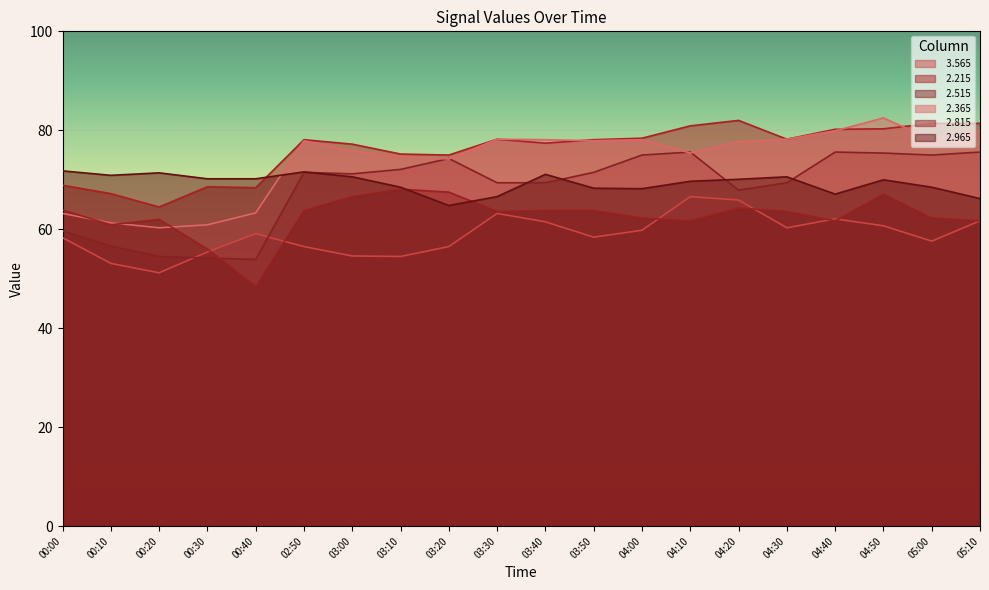

At which category does the chart reach its minimum across all series?

00:40